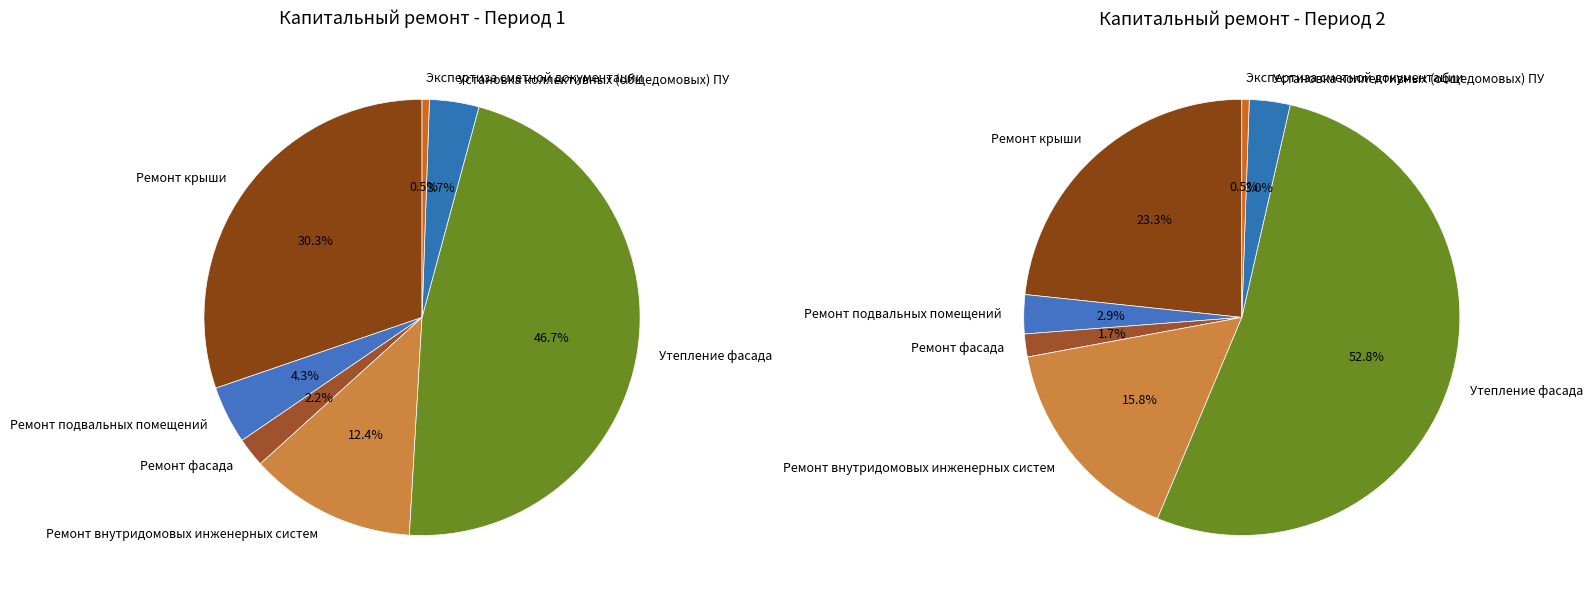

How many slices are in this pie chart?

7